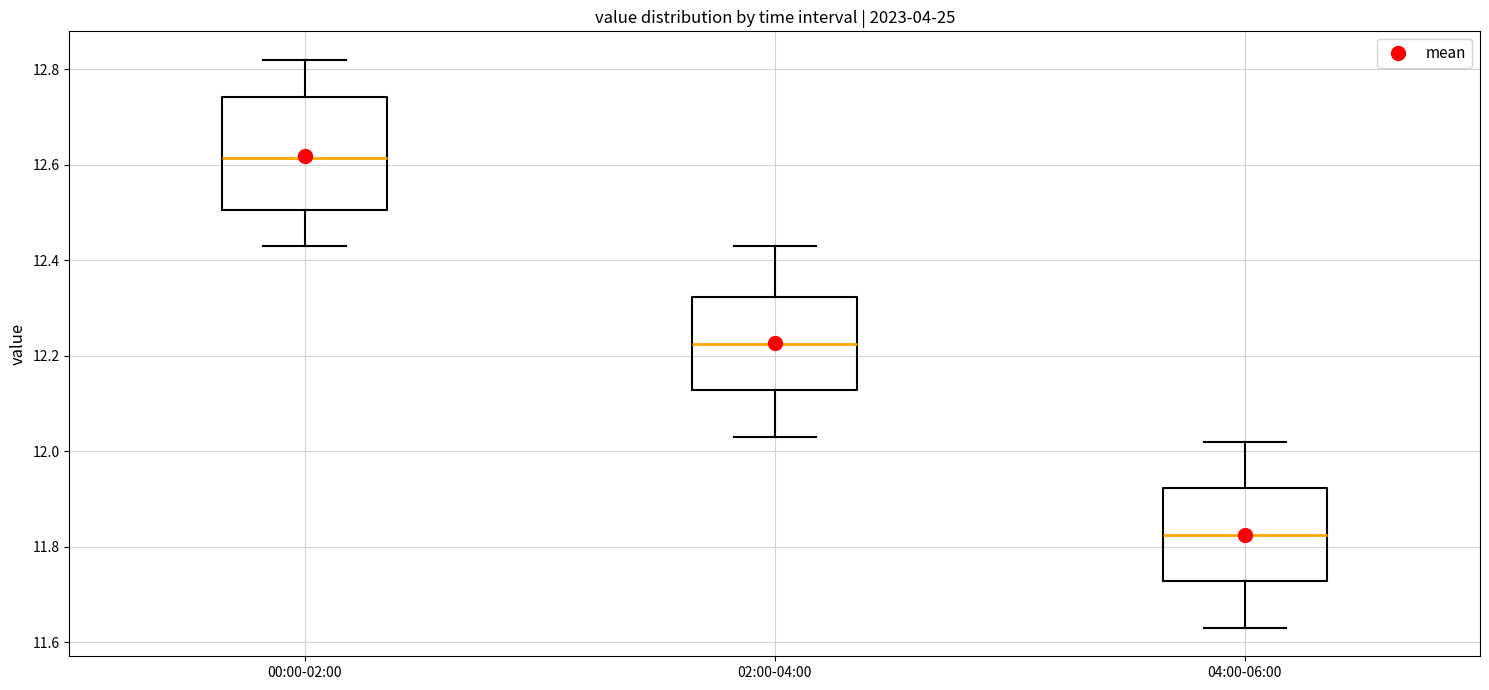

Reading left to right, transcribe this box plot: for each box, give where its median line is, the range the box spans, and where its two whiskers end, as read against the y-axis. The values are not printed on the chart, so give them approximately, as read against the axis.

00:00-02:00: median 12.62, box 12.50 to 12.74, whiskers 12.44 to 12.82
02:00-04:00: median 12.22, box 12.12 to 12.32, whiskers 12.04 to 12.44
04:00-06:00: median 11.82, box 11.72 to 11.92, whiskers 11.64 to 12.02